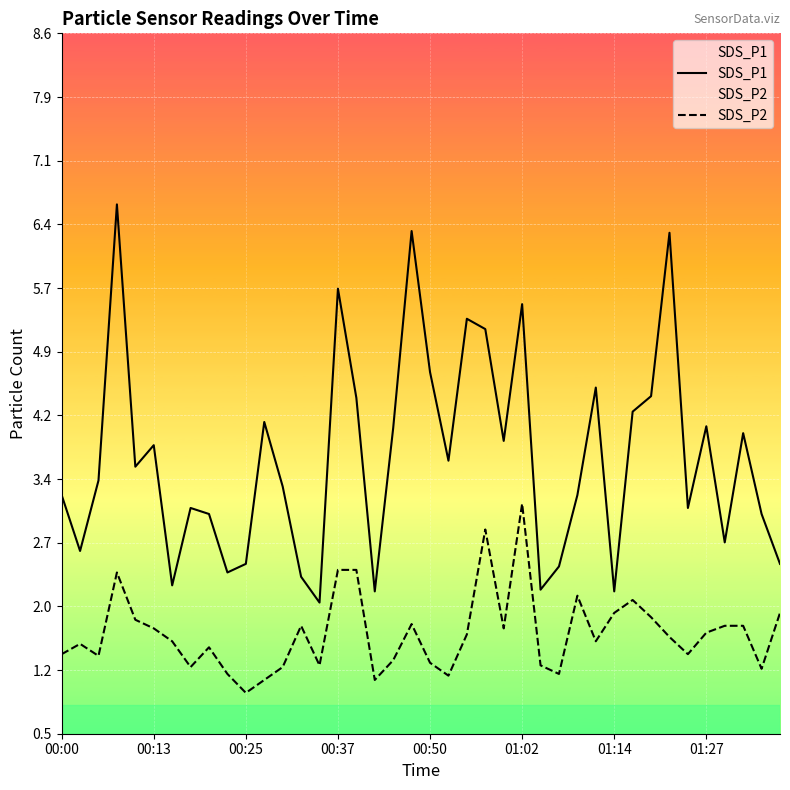

Where does the SDS_P2 series first go above 1?

00:00